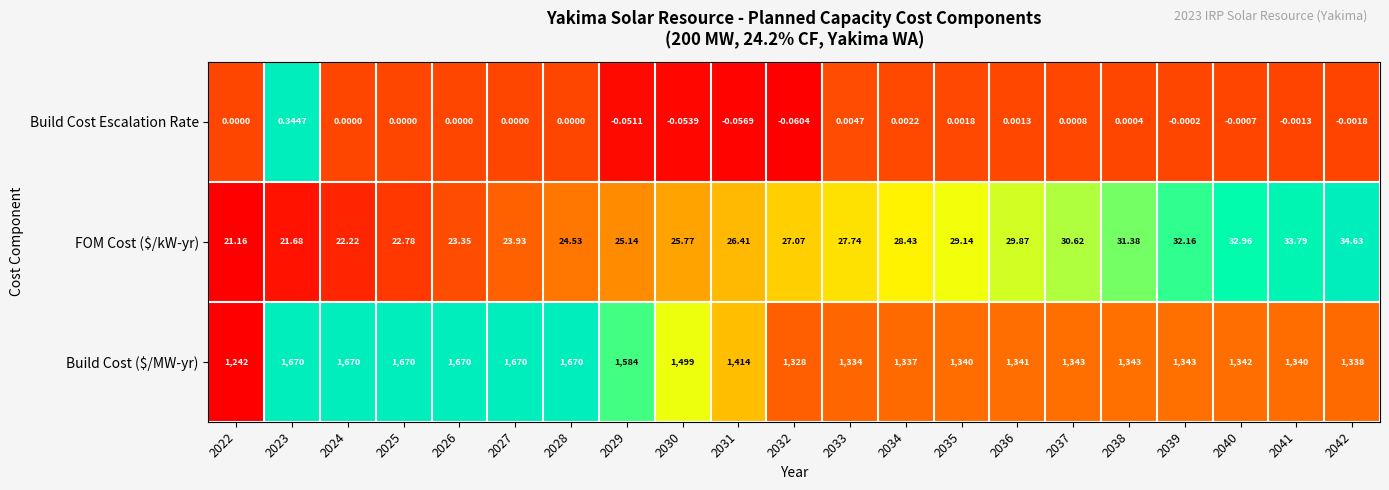

Which series has the largest total across all categories?

Build Cost ($/MW-yr)